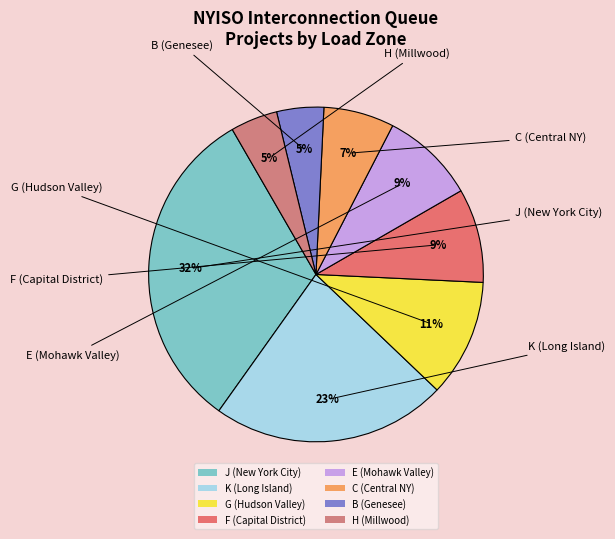

What is the ratio of the value at E (Mohawk Valley) to the value at F (Capital District)?

1.0